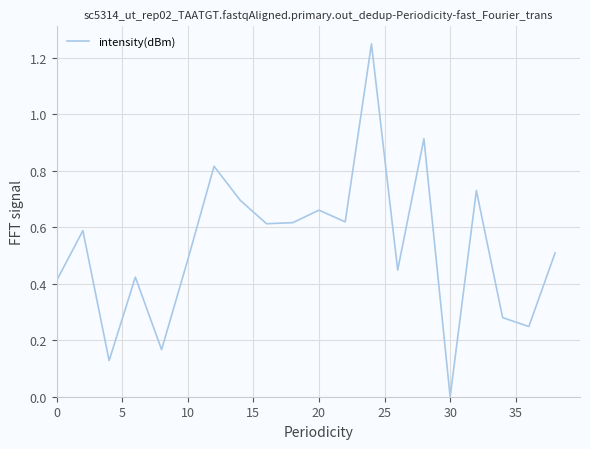

Does the chart have visible grid lines?

Yes